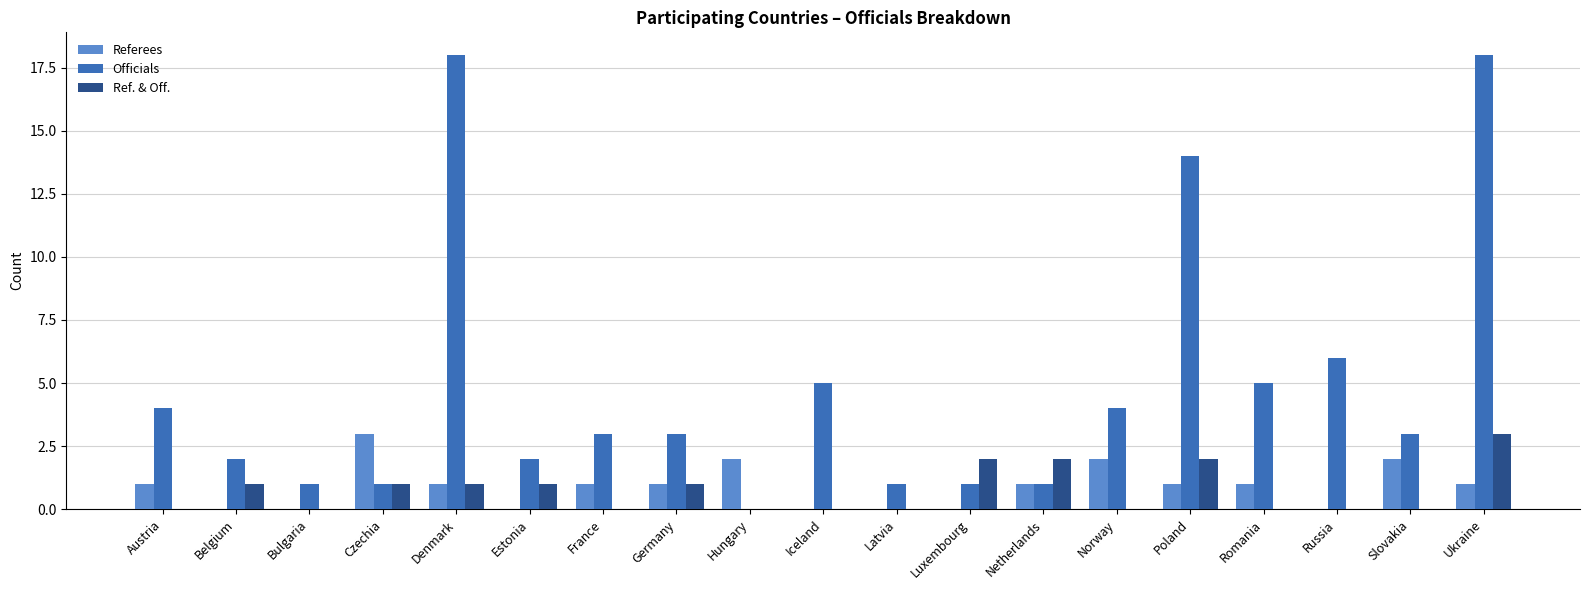

What are all the series names shown in the legend?

Referees, Officials, Ref. & Off.